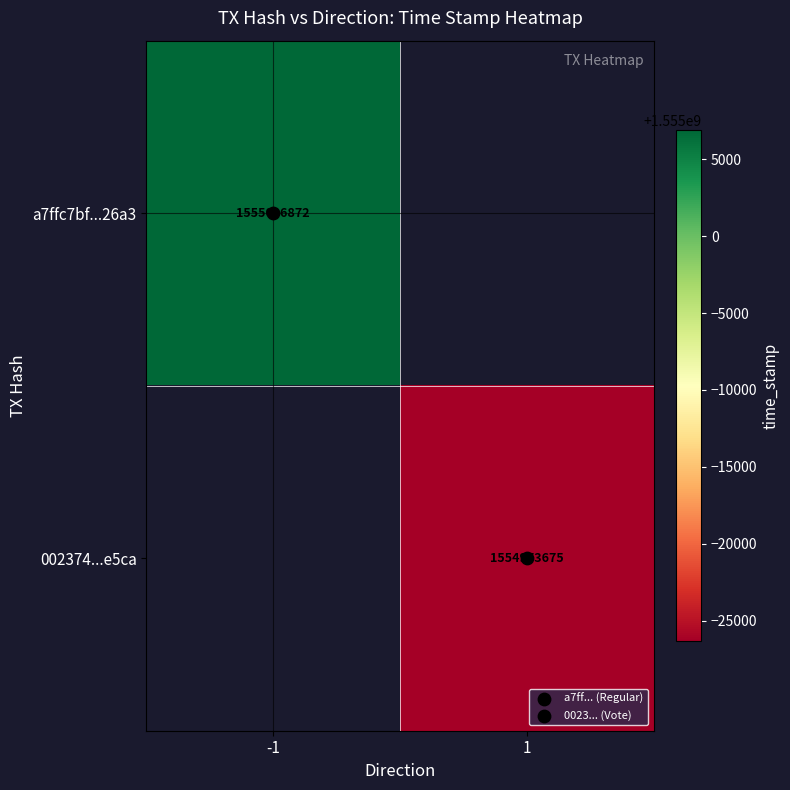

What is the highest value of the a7ffc7bf...26a3 series?

1555006872.0